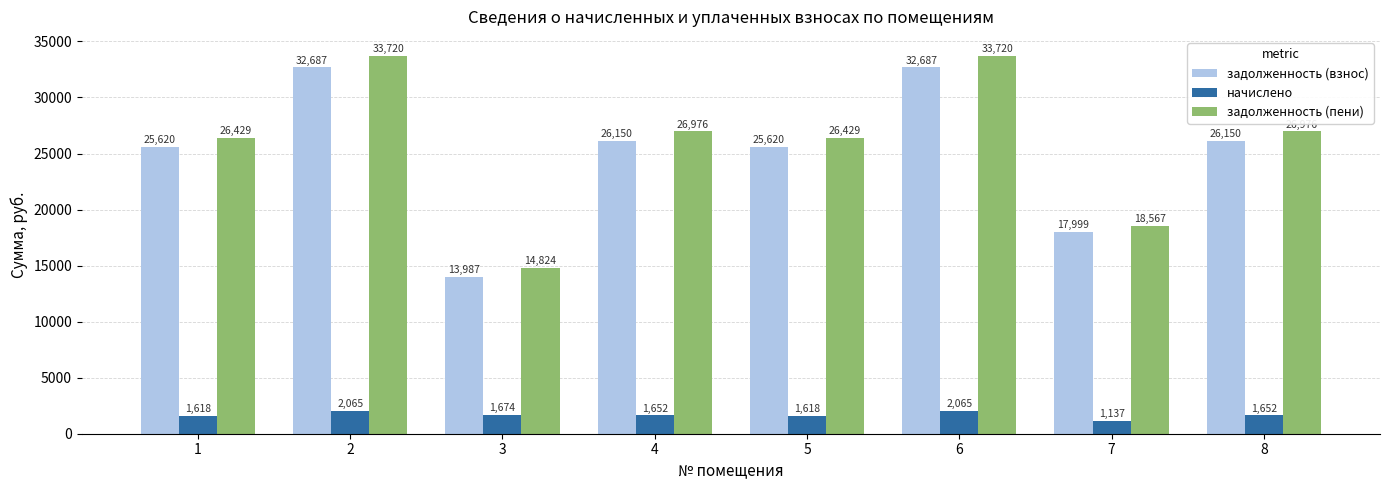

Count the number of categories in the chart.

8